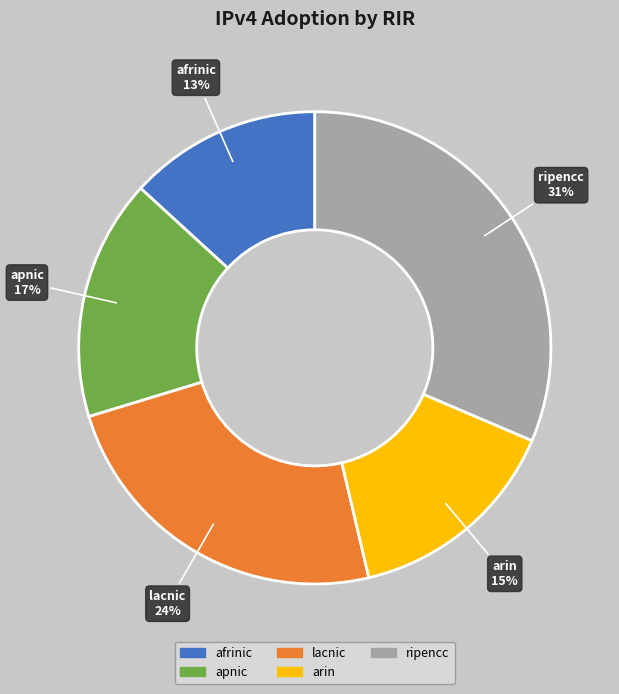

Do lacnic and apnic together represent more than half of the pie?

No